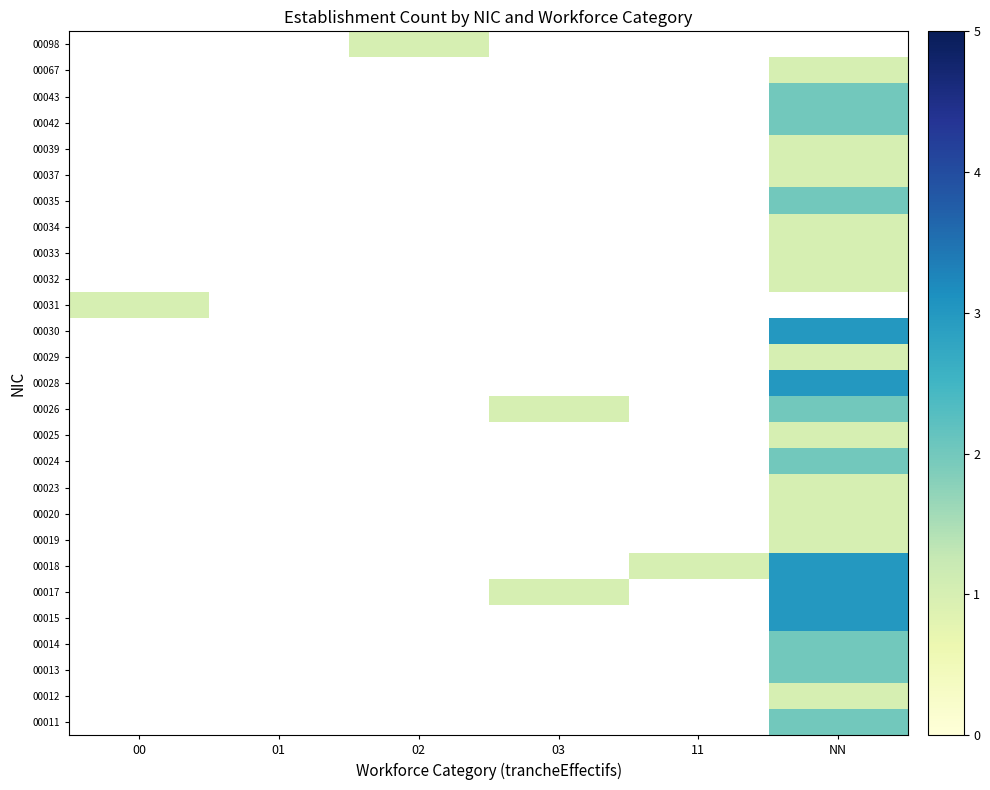

Which category has the lowest value across all series?

NN